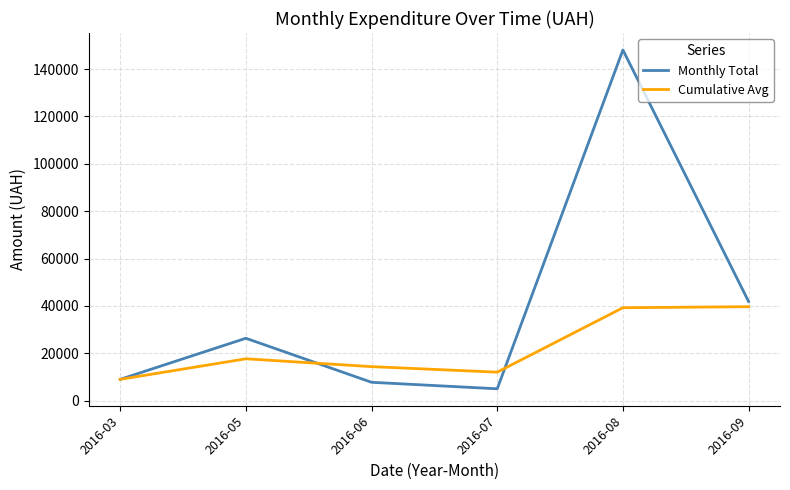

Is the value of Cumulative Avg at 2016-09 greater than the value of Monthly Total at 2016-07?

Yes